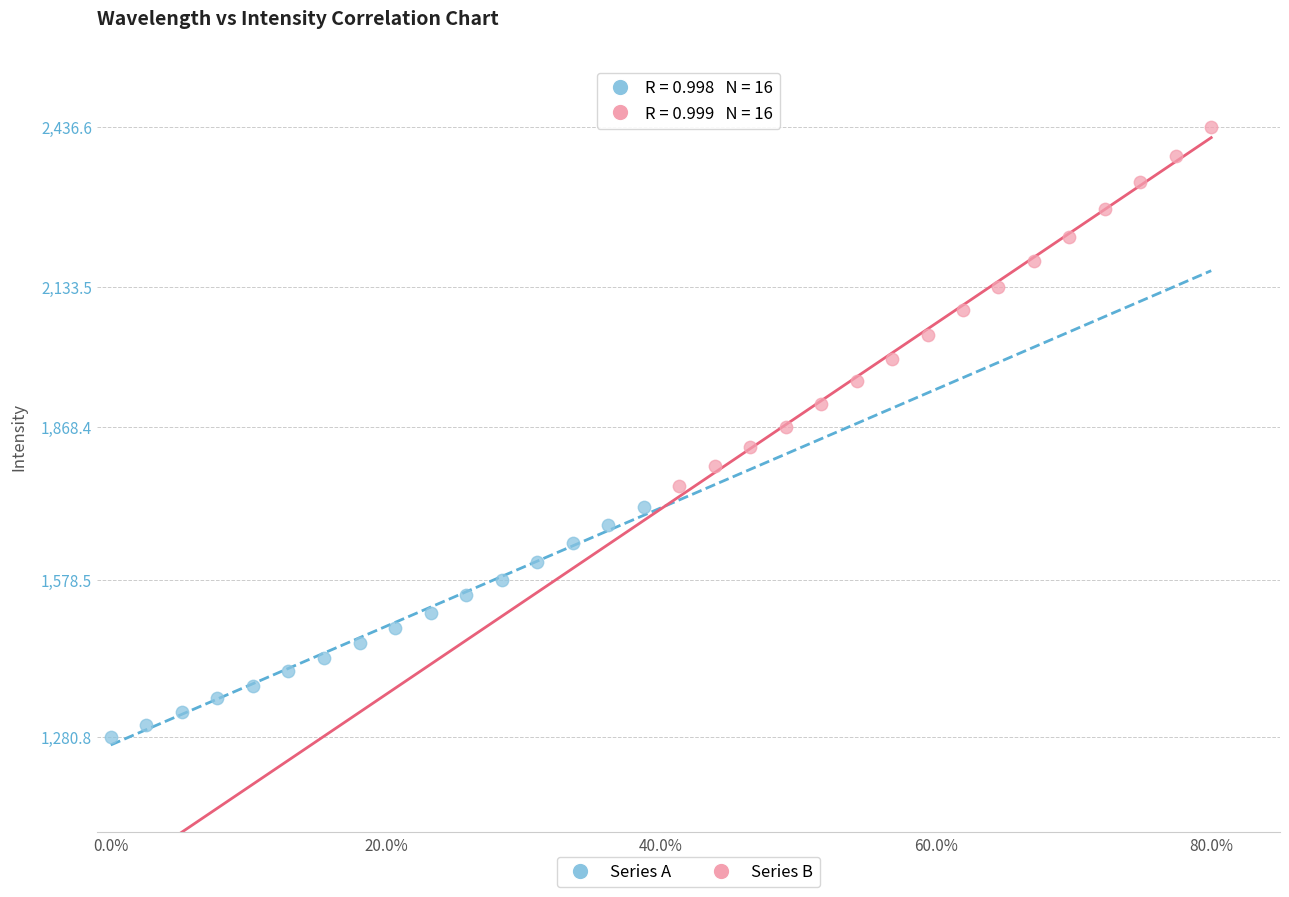

Which series reaches the maximum Y coordinate?

Series B